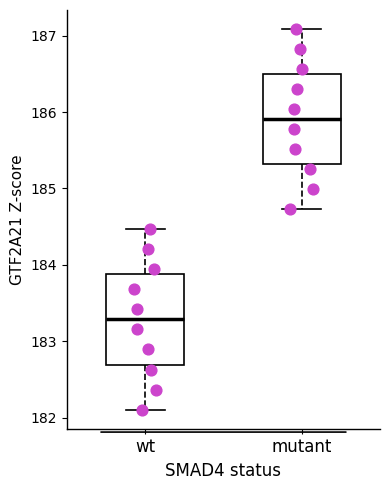

Reading left to right, read every box against the y-axis: the position of its median line, the range the box covers, and the ends of its whiskers. The values are not printed on the chart, so give them approximately, as read against the axis.

wt: median 183.3, box 182.7 to 183.9, whiskers 182.1 to 184.5
mutant: median 185.9, box 185.3 to 186.5, whiskers 184.7 to 187.1